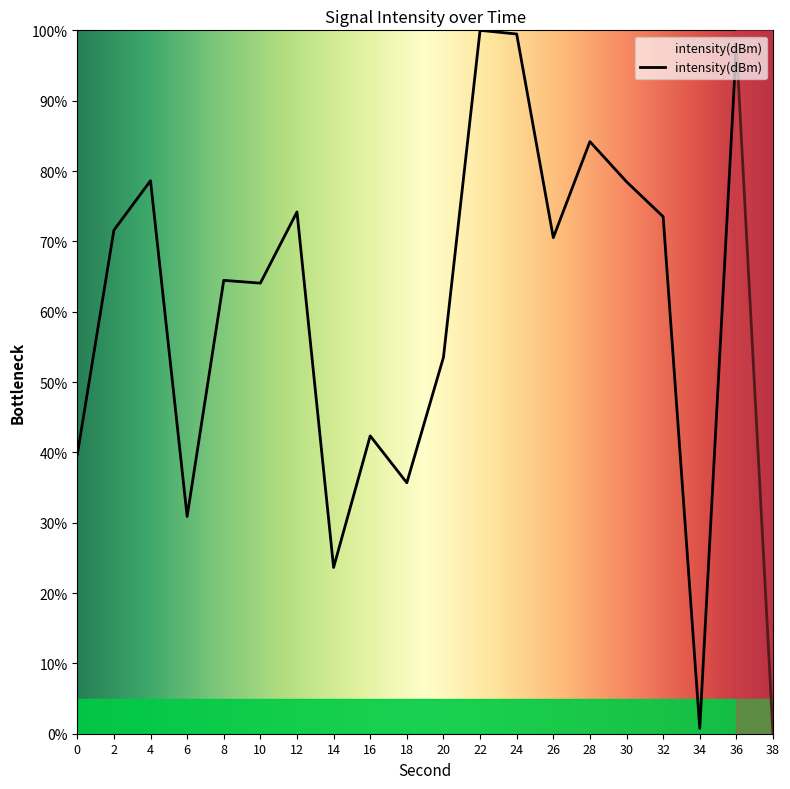

What is the value of the 3rd point from the left?

0.8